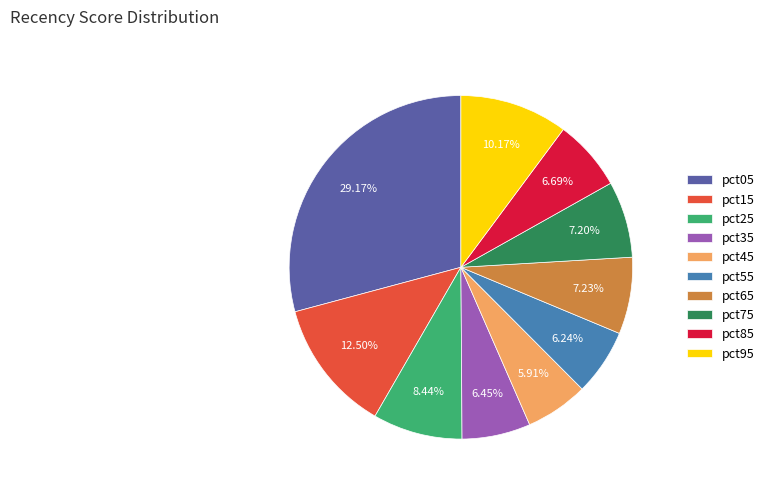

Count the number of slices in the pie.

10